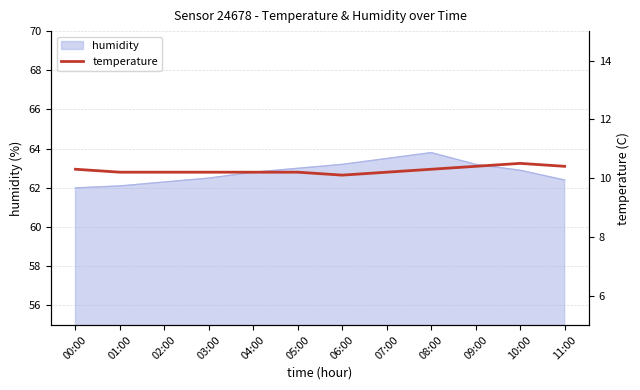

What is the maximum value shown in the chart?

10.5